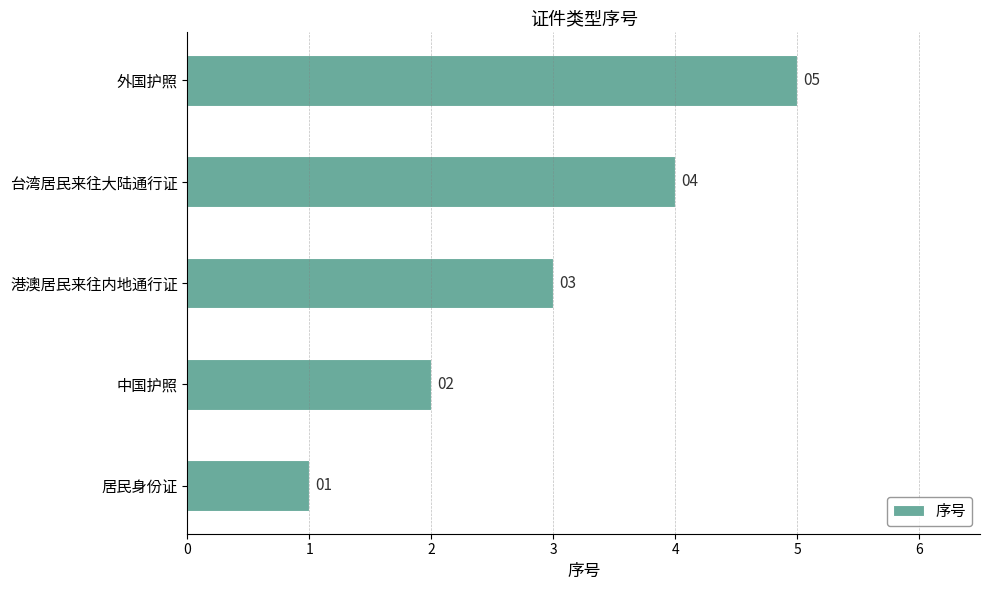

How many bars are there in total?

5